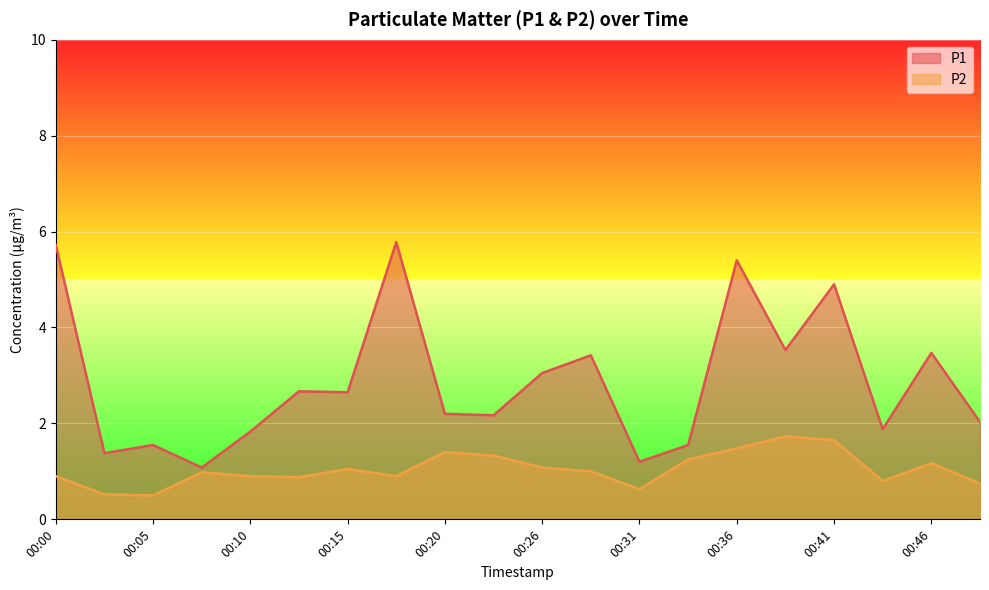

What is the sum of the P2 values at 00:26 and 00:38?

2.8